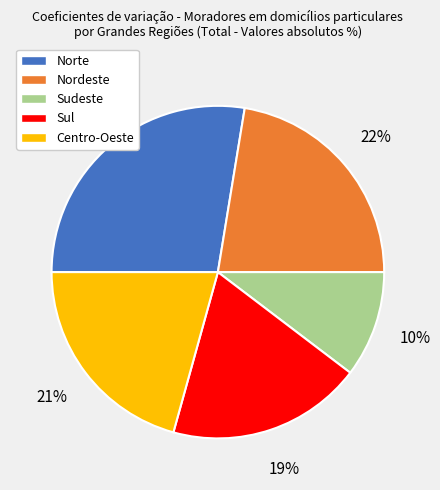

To the nearest percent, what portion does Sul represent?

19%